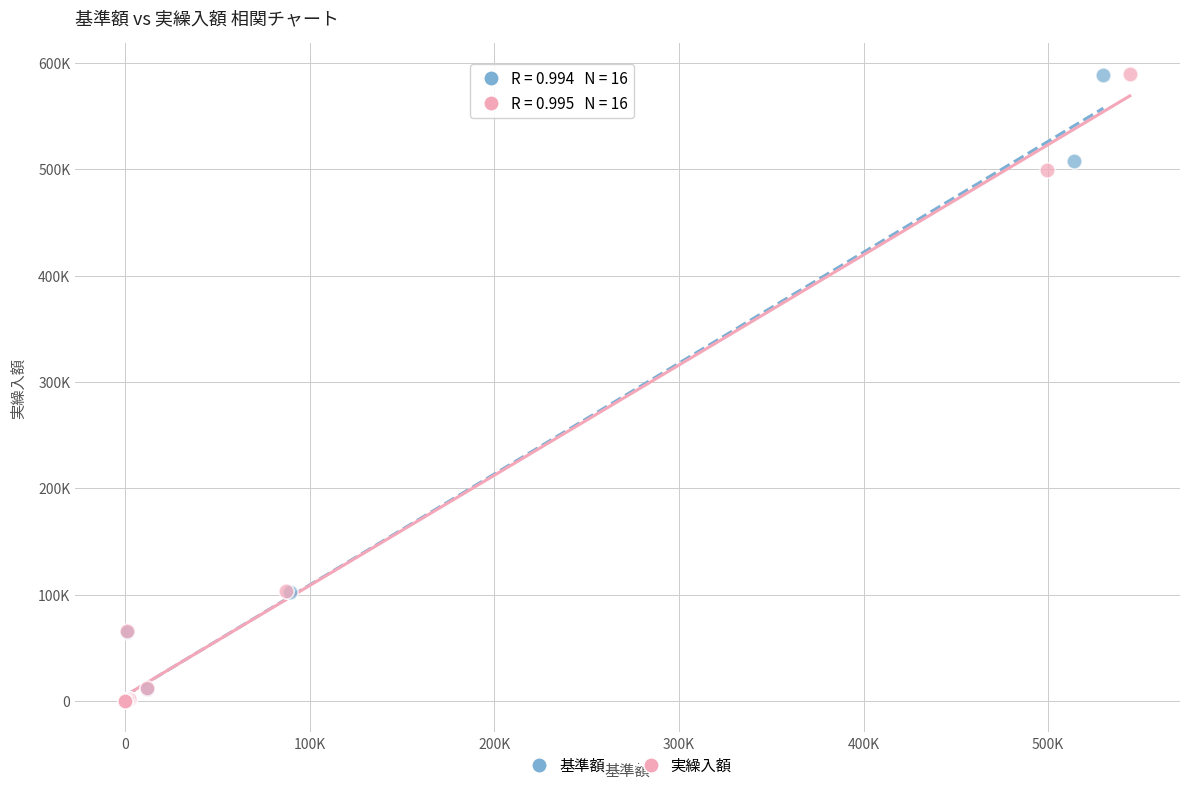

Which series has the widest spread of Y values?

実繰入額